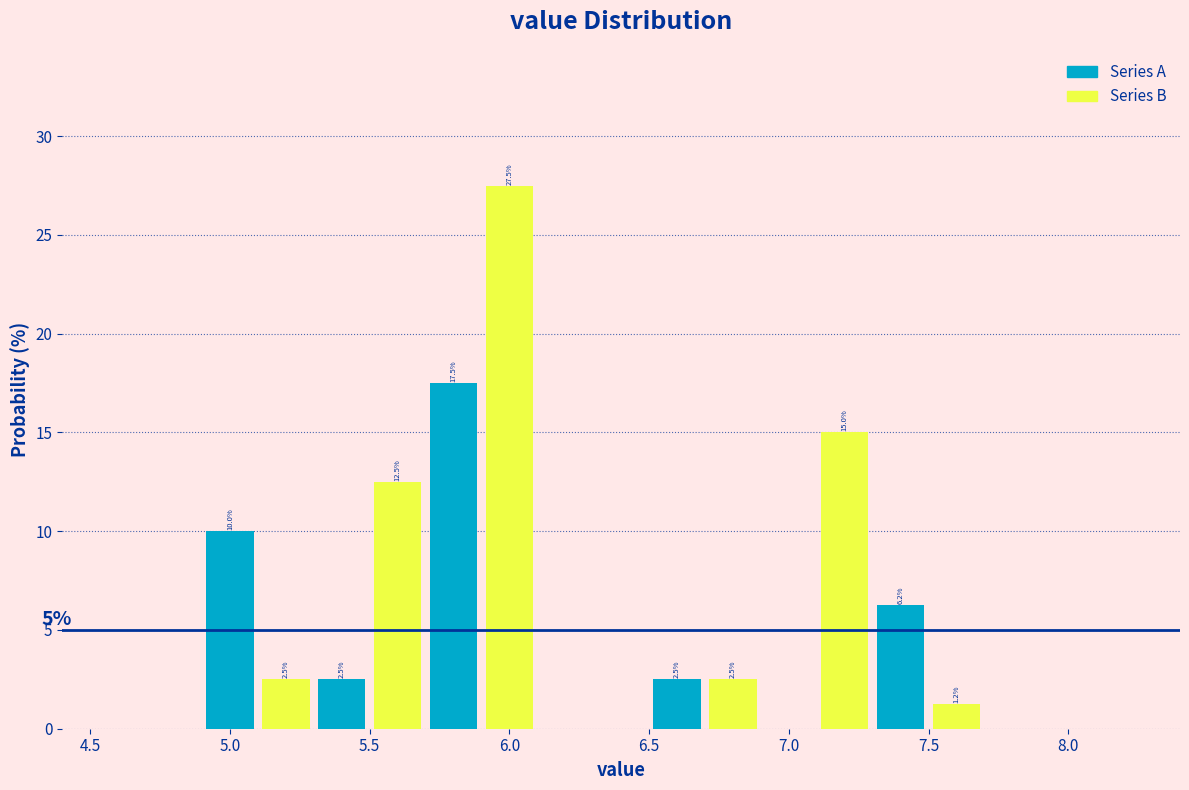

Which range on the x-axis has the tallest bar?

5.9 to 6.1